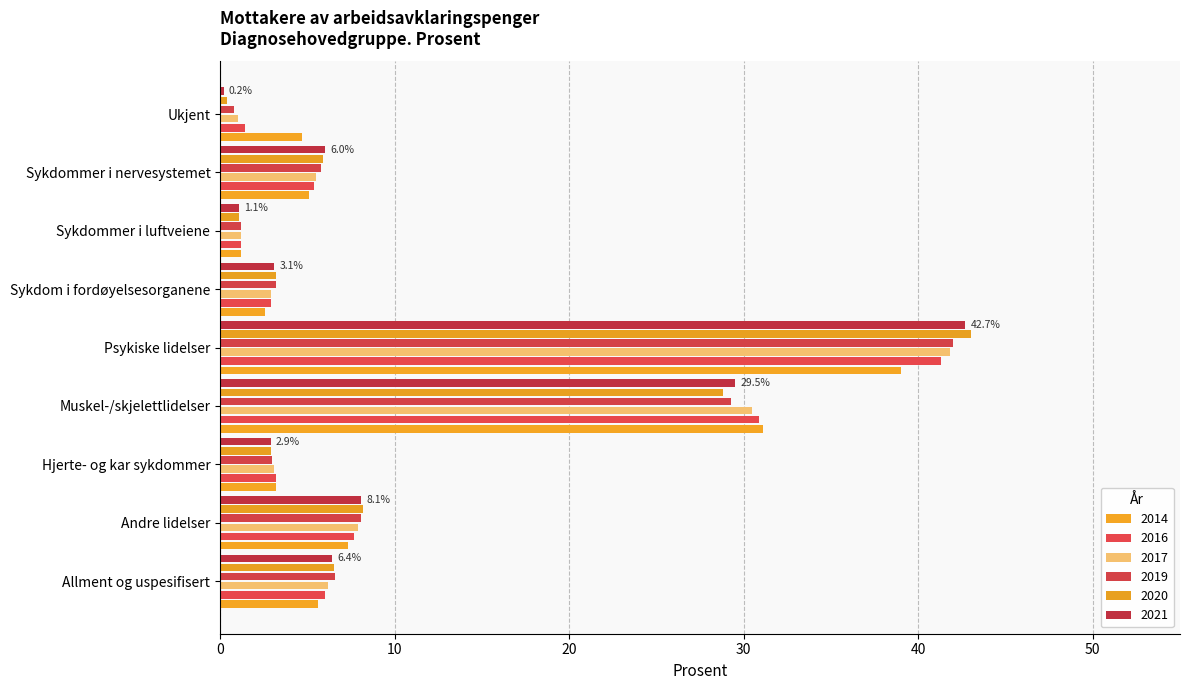

True or false: 2020 has a value of 9.6 at Allment og uspesifisert.

False